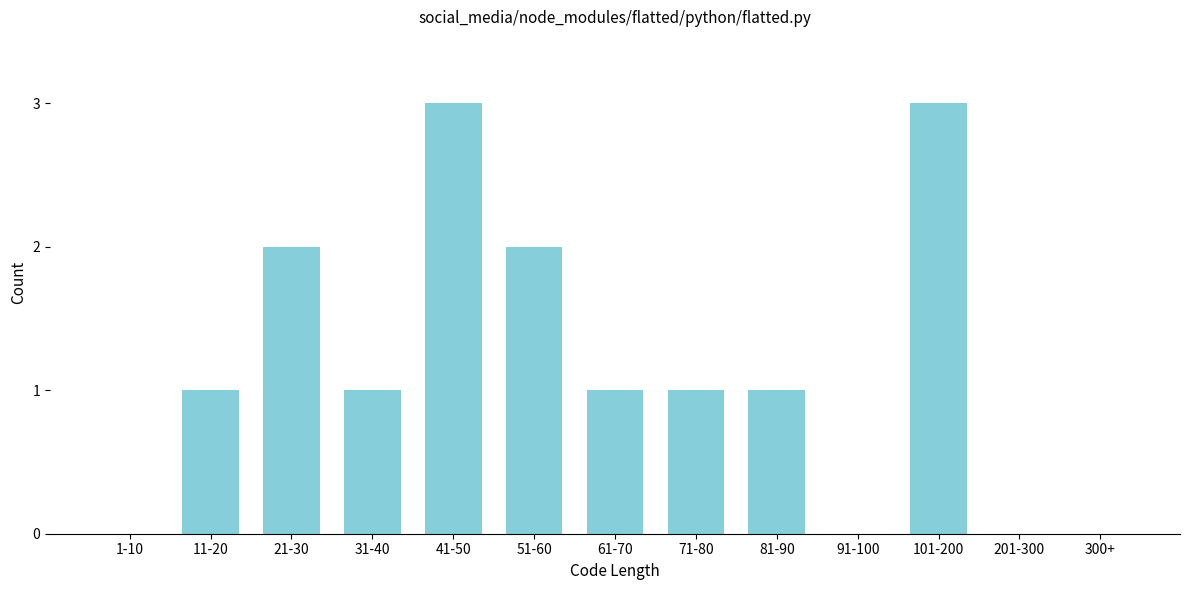

Reading left to right, list all the values displayed in this chart.

1-10=0	11-20=1	21-30=2	31-40=1	41-50=3	51-60=2	61-70=1	71-80=1	81-90=1	91-100=0	101-200=3	201-300=0	300+=0